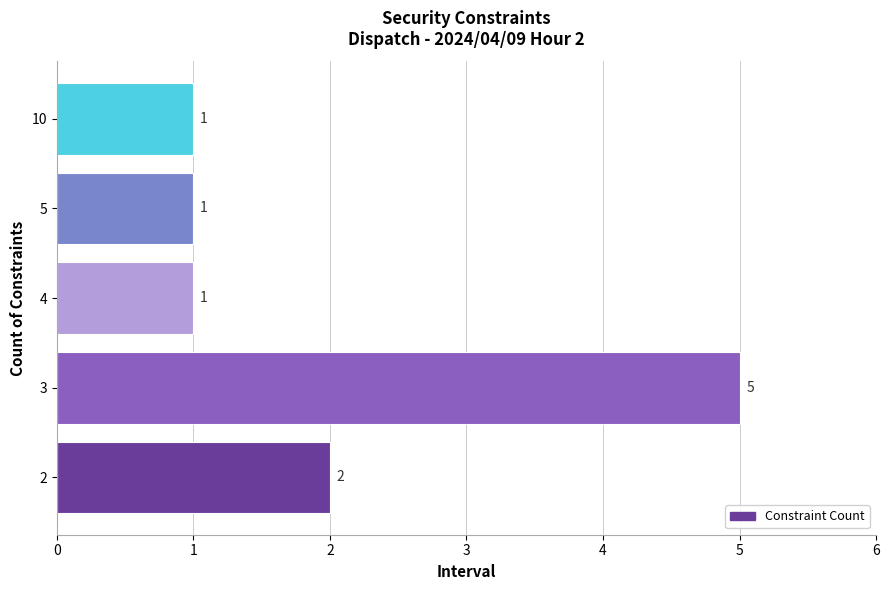

The chart shows a value of 1 at 4. True or false?

True